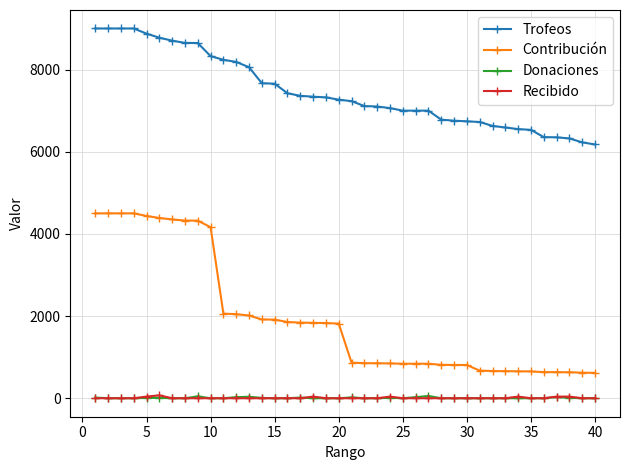

What are all the series names shown in the legend?

Trofeos, Contribución, Donaciones, Recibido